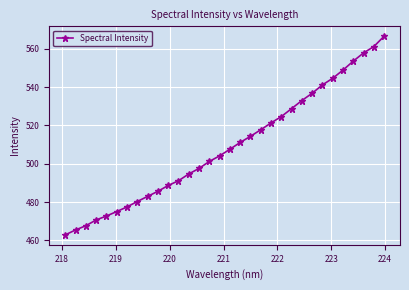

Count the number of data series in this chart.

1